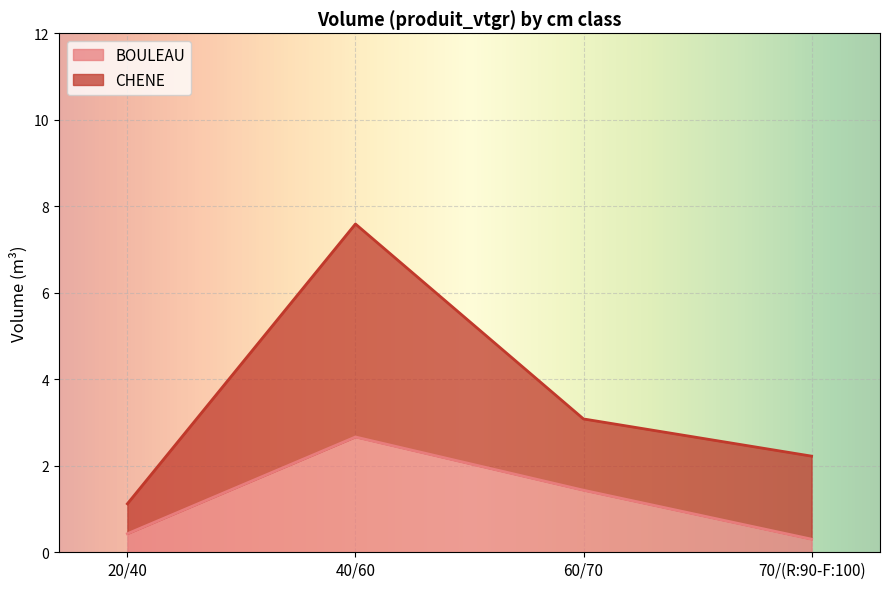

Where does the CHENE series first go above 3?

40/60